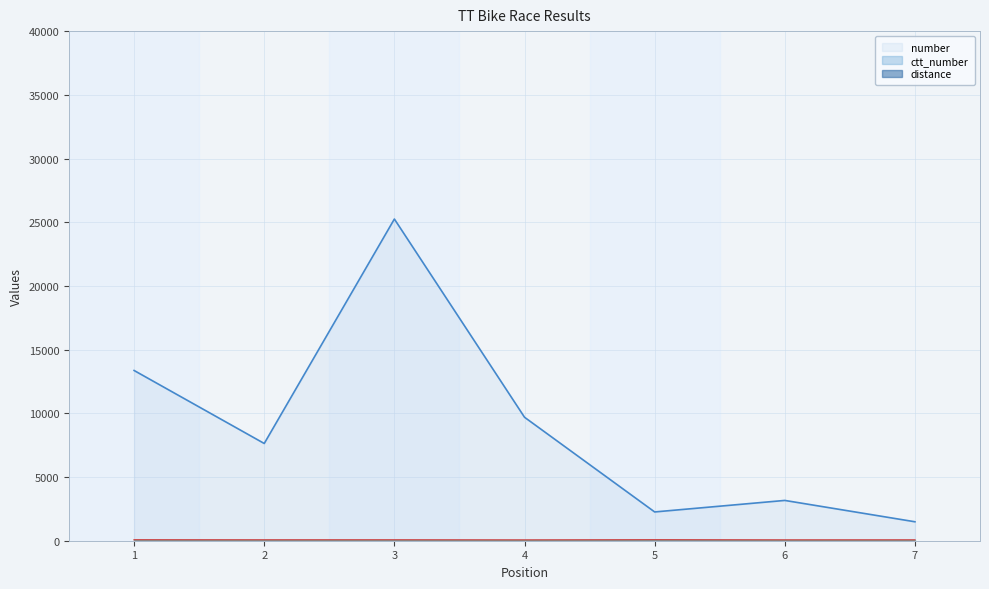

How many data points in ctt_number are less than 7633?

3